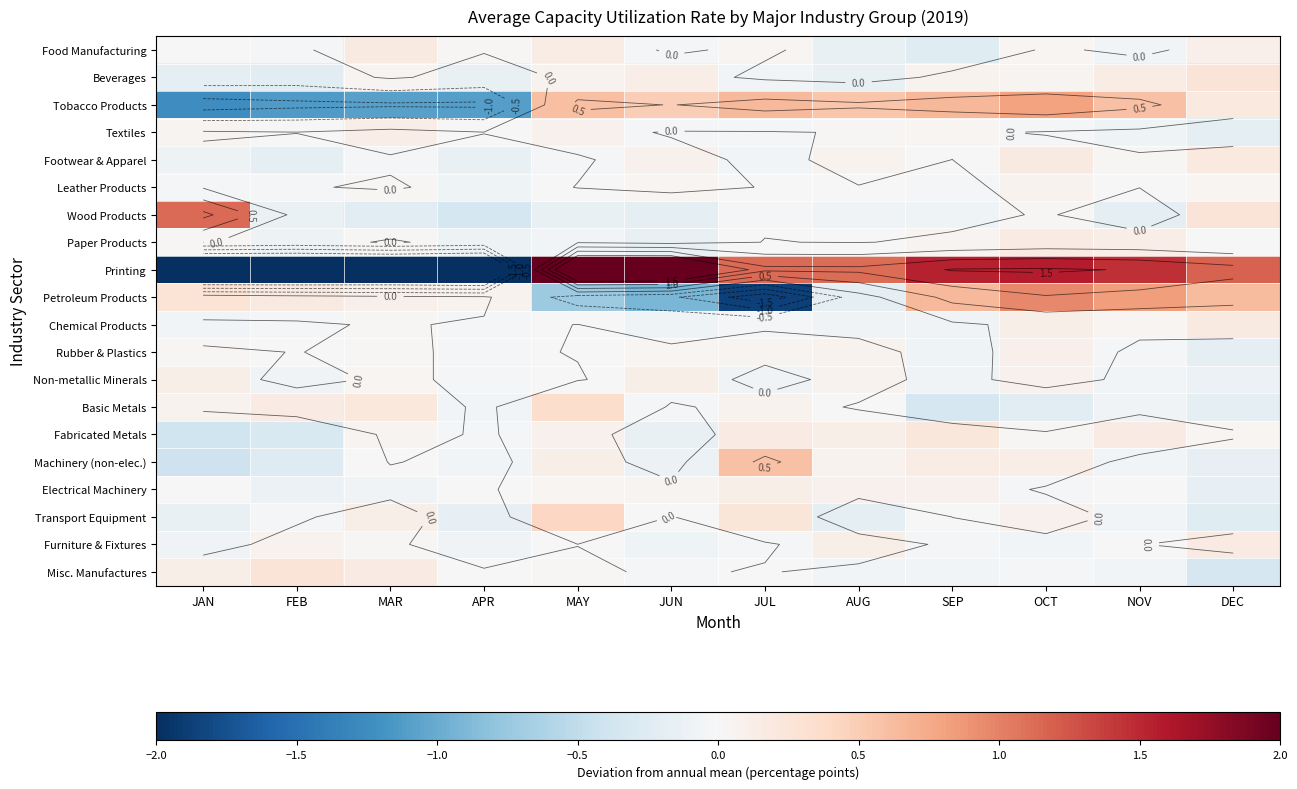

Which series has the largest range (max minus min)?

Printing